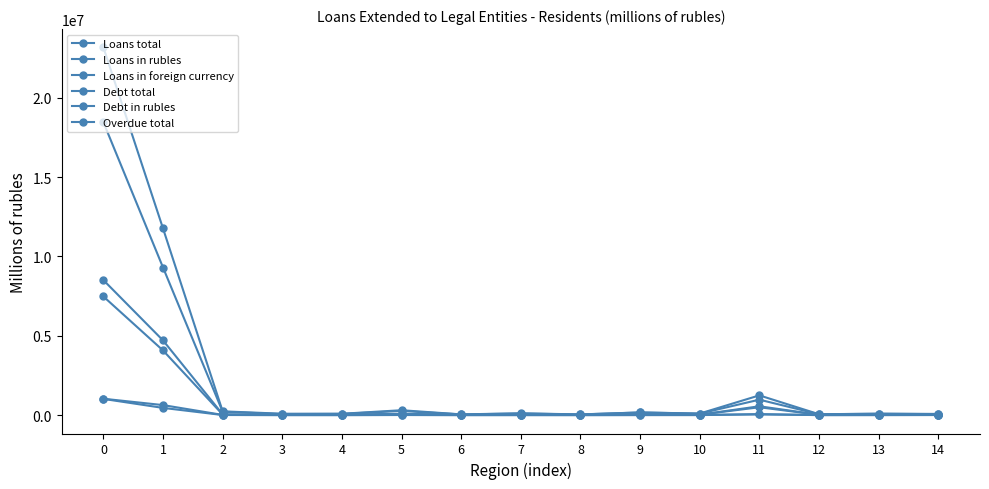

Count the number of data series in this chart.

6